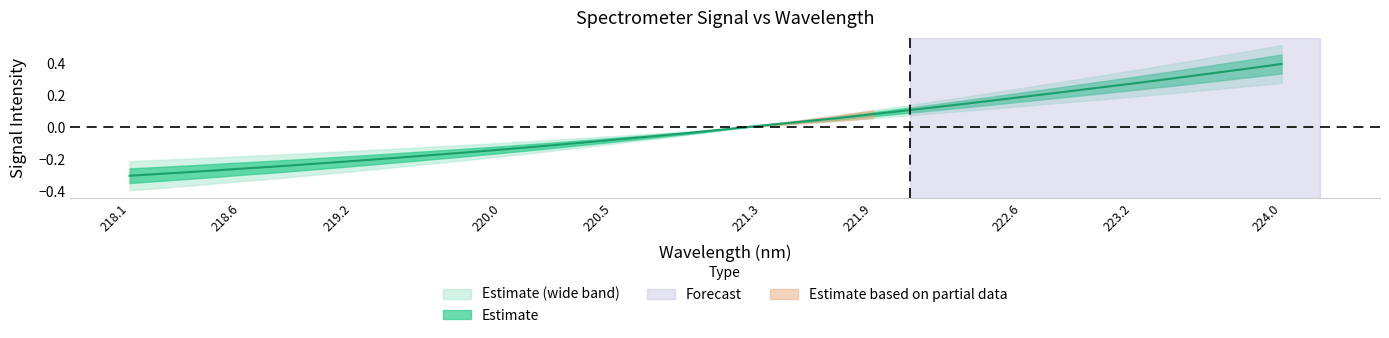

True or false: there are more than 2 points higher than both neighbors.

False